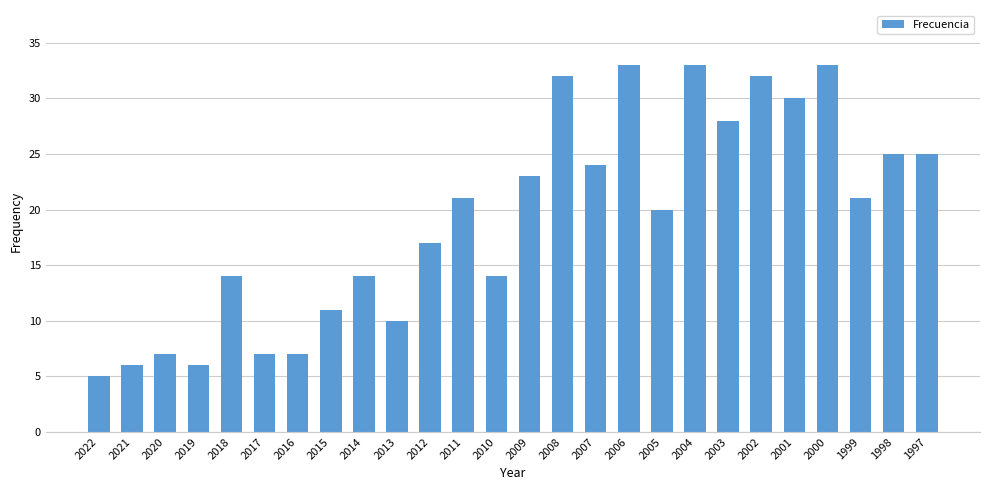

What is the value of the 25th bar from the left?

25